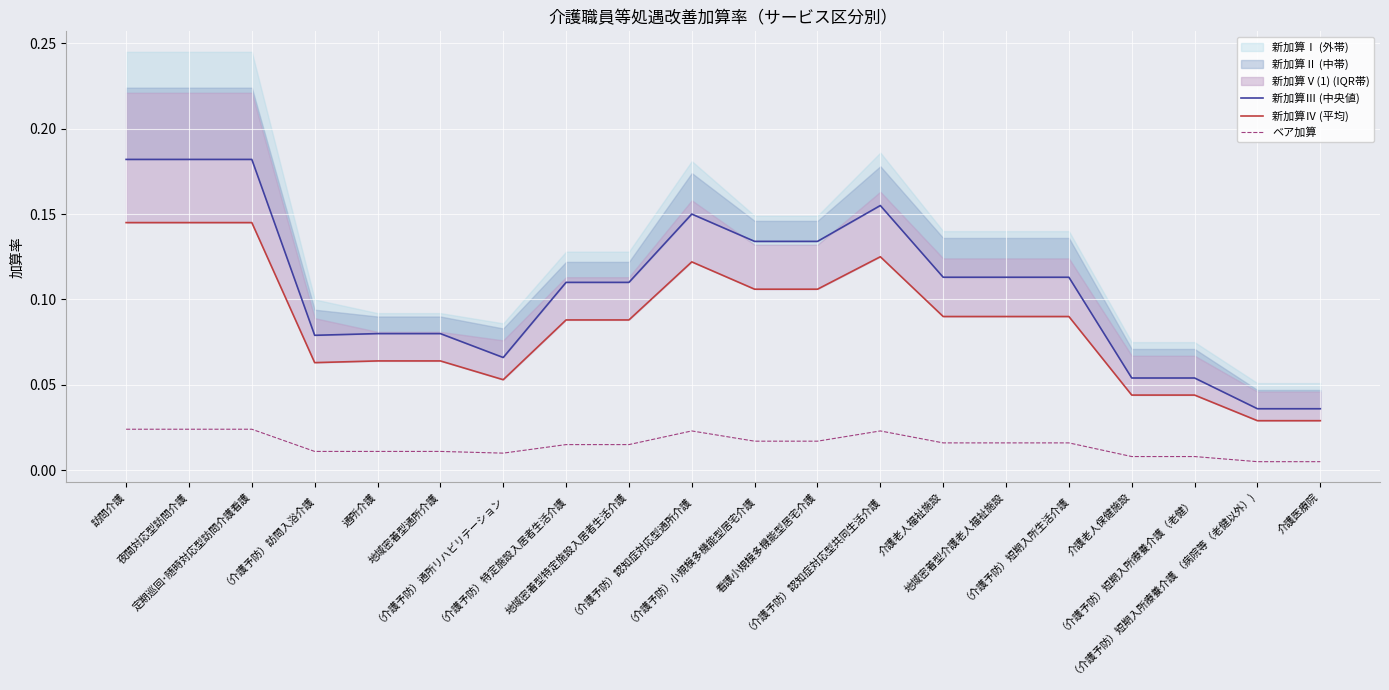

At how many categories does at least one series exceed 0?

20